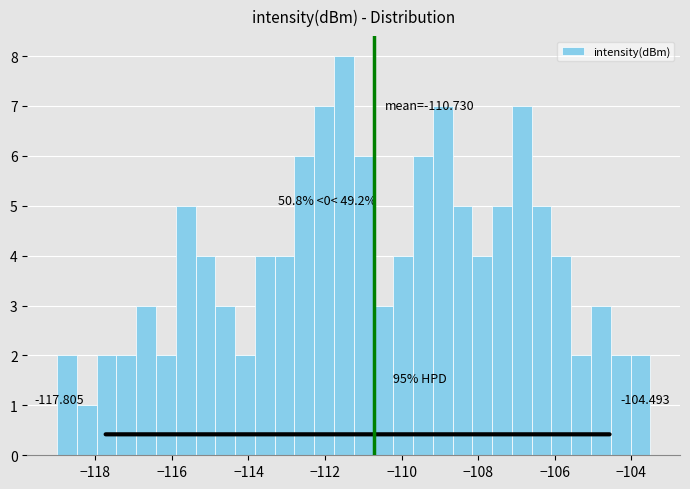

Read against the x-axis, roughly where is the centre of the tallest bar?

-111.6